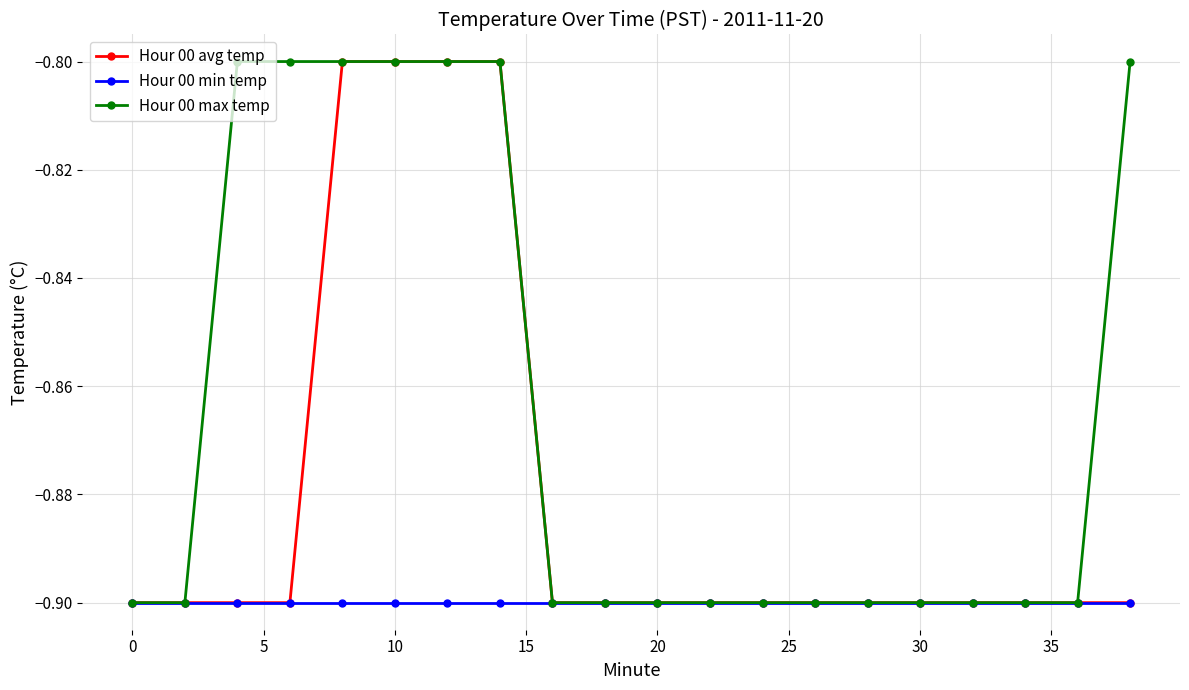

What is the value of the Hour 00 avg temp point at the 2nd from the left?

-0.9